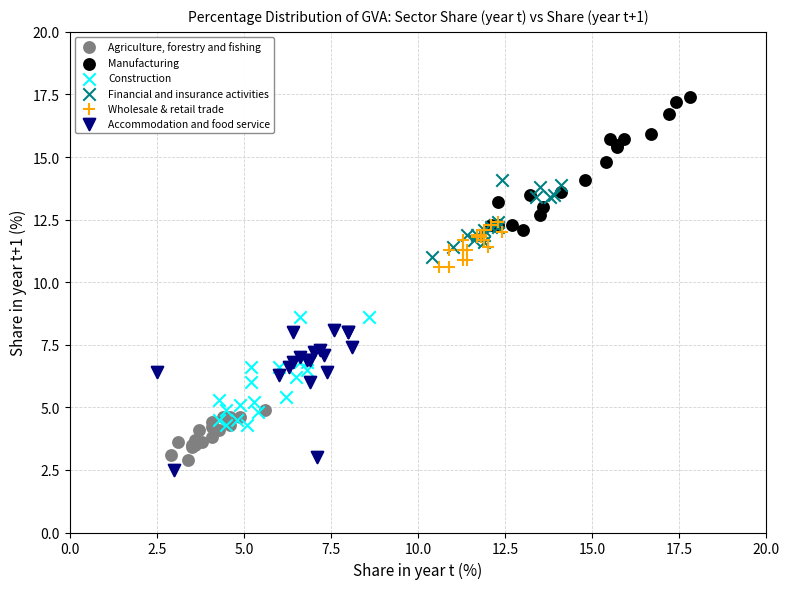

Which series reaches the minimum Y coordinate?

Accommodation and food service